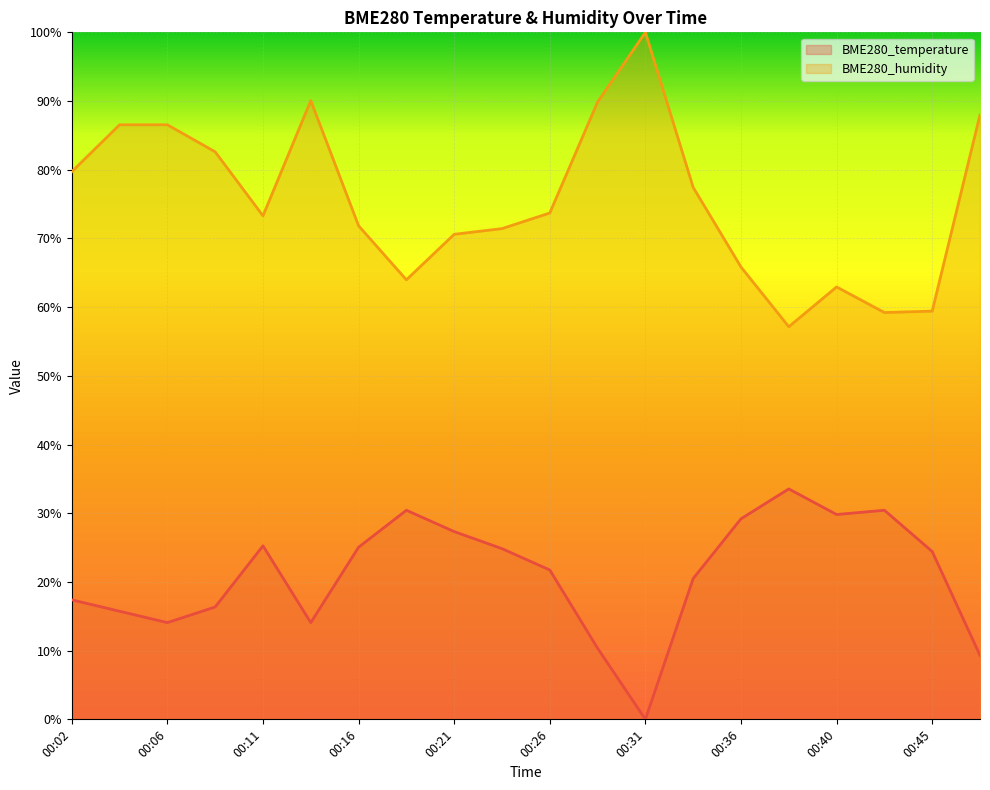

What is the value of the BME280_temperature point at the 7th from the left?

25.1